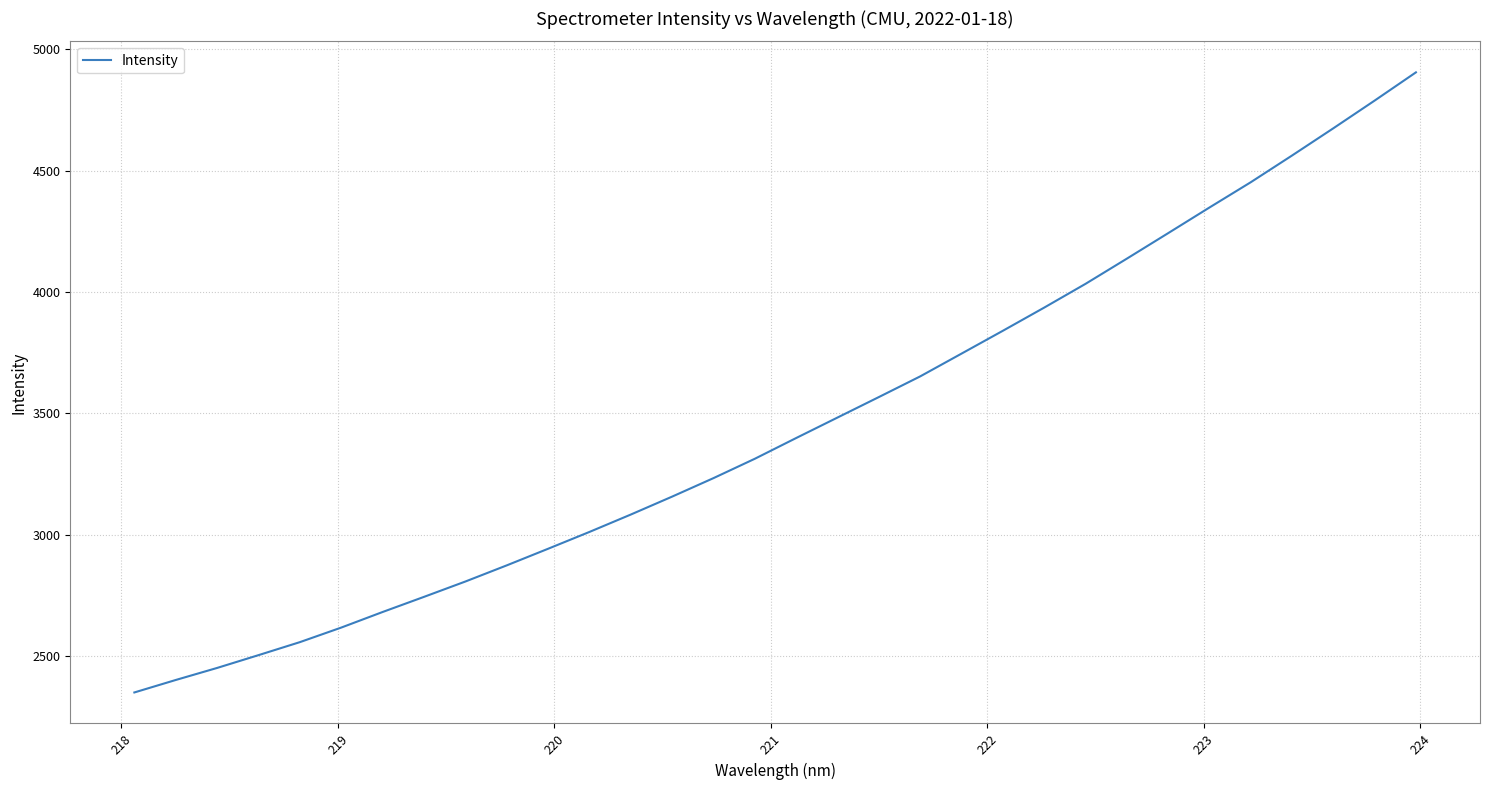

Is this an area chart (filled region under the line)?

No